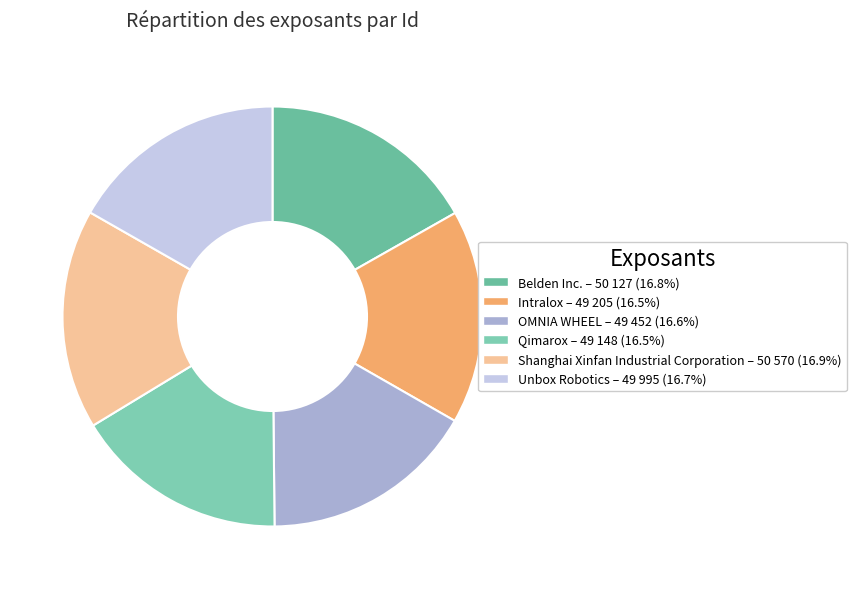

Which slice is the largest?

Shanghai Xinfan Industrial Corporation